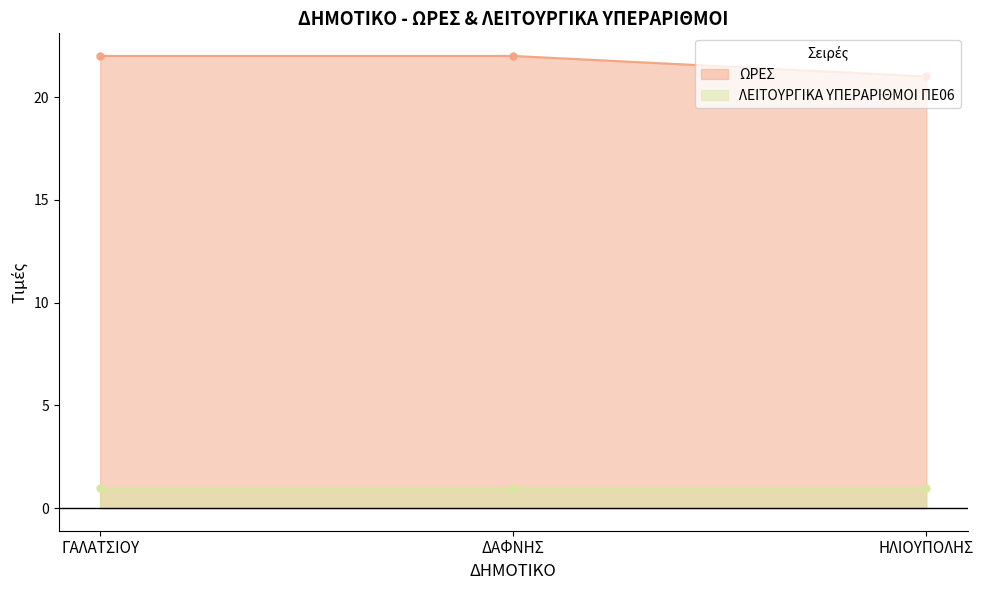

Which category has the lowest value in the ΩΡΕΣ series?

ΗΛΙΟΥΠΟΛΗΣ